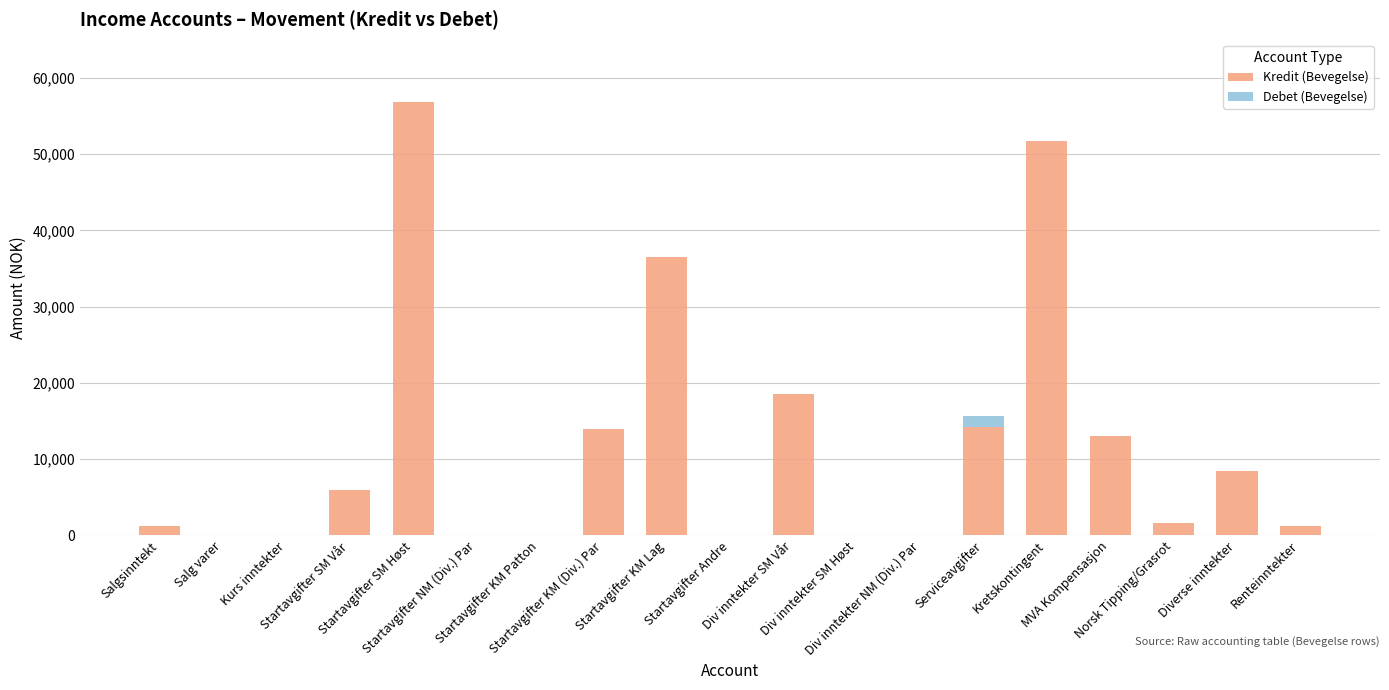

What is the maximum value for Kredit (Bevegelse)?

56800.0